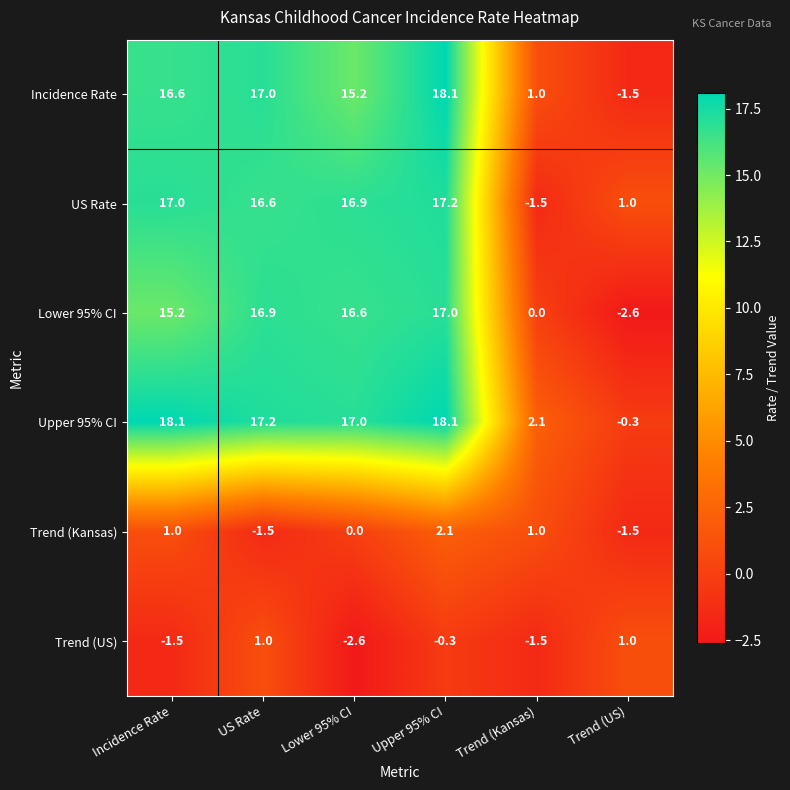

What is the smallest value displayed?

-2.6